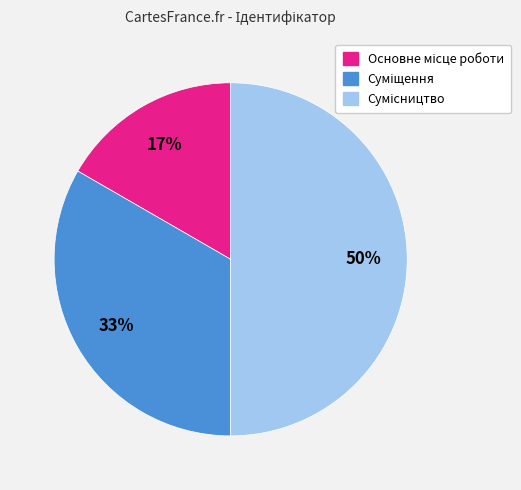

To the nearest percent, what is the difference between the largest and smallest slice percentages?

33%